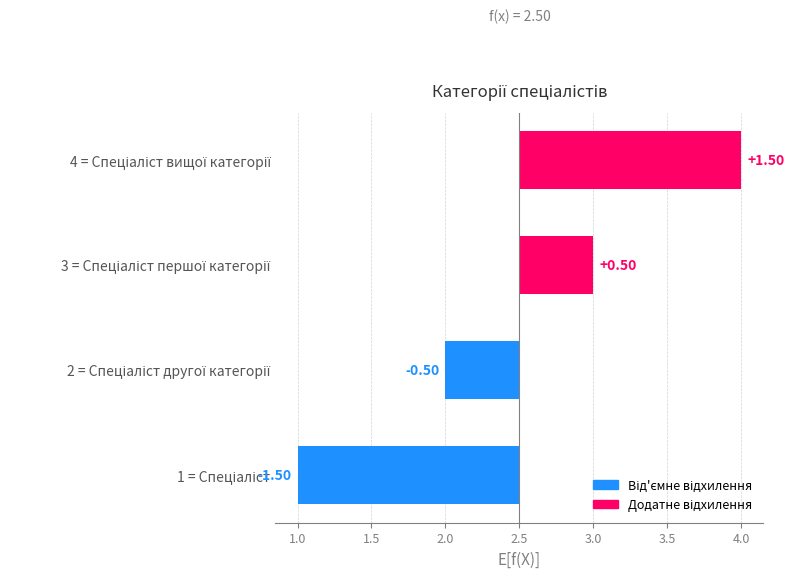

How many values are between 0 and 1?

1